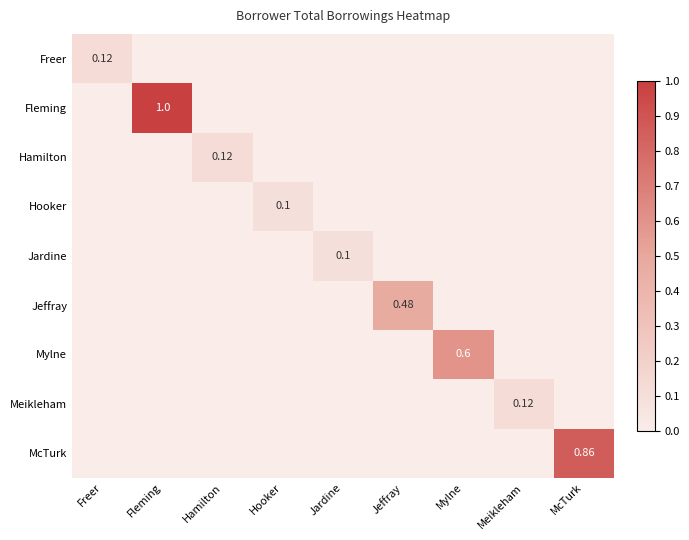

At how many categories does at least one series exceed 0?

9